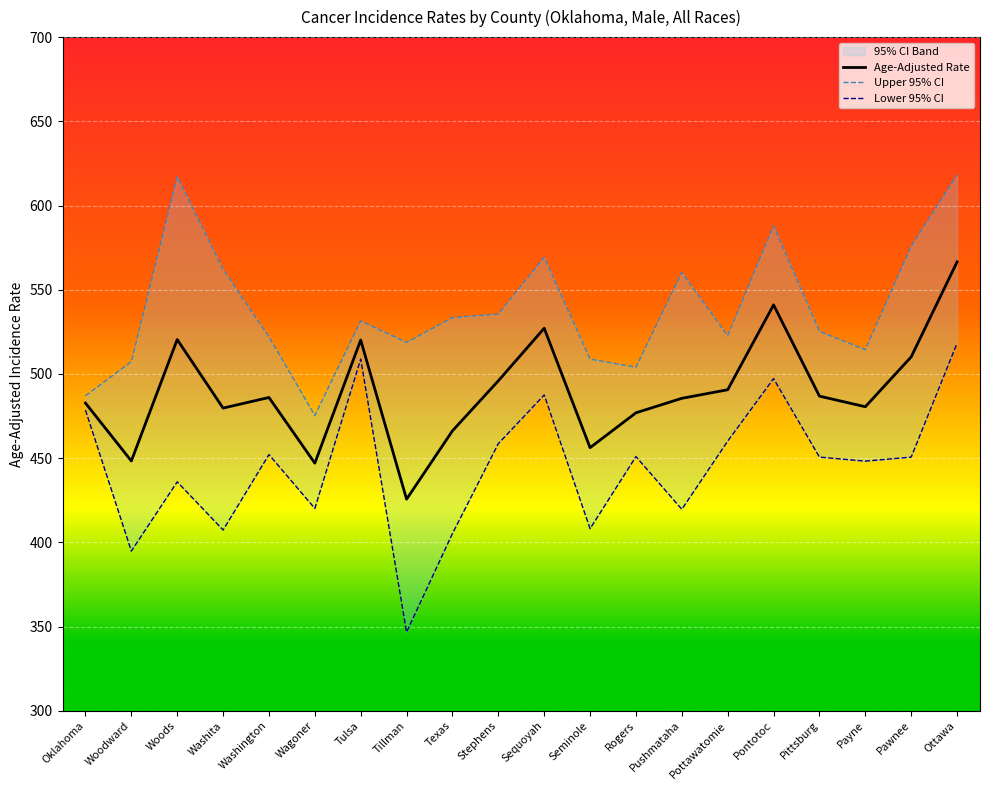

Which series has the widest spread of values?

Lower 95% CI